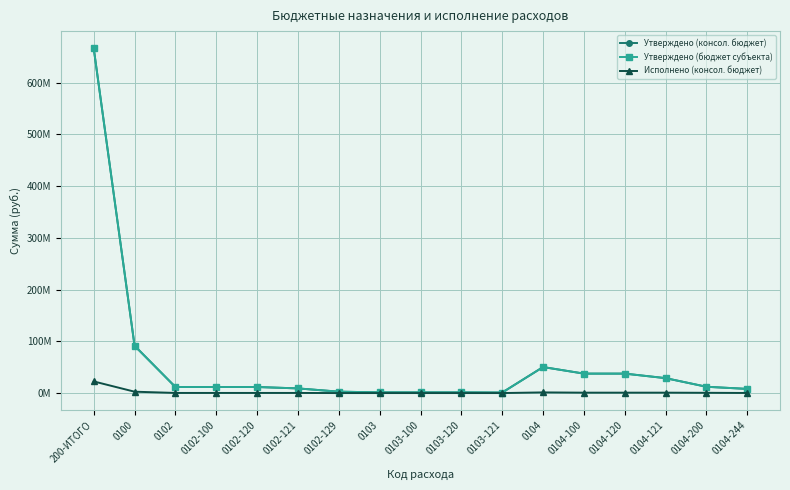

Does the chart have visible grid lines?

Yes